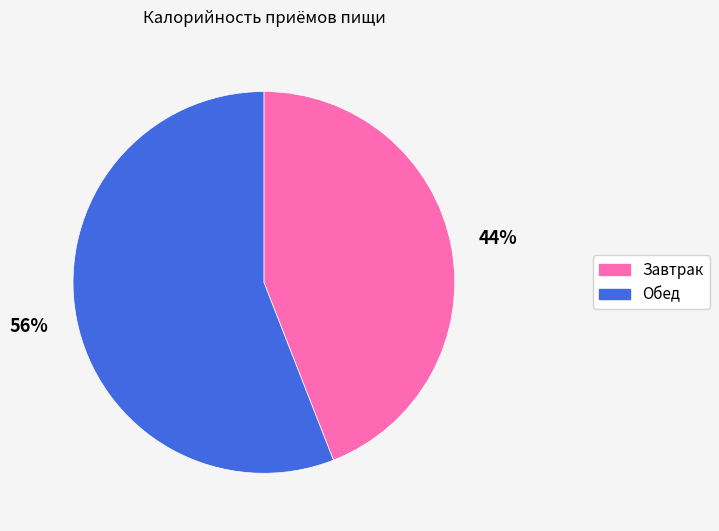

Which slice represents more than half of the pie?

Обед